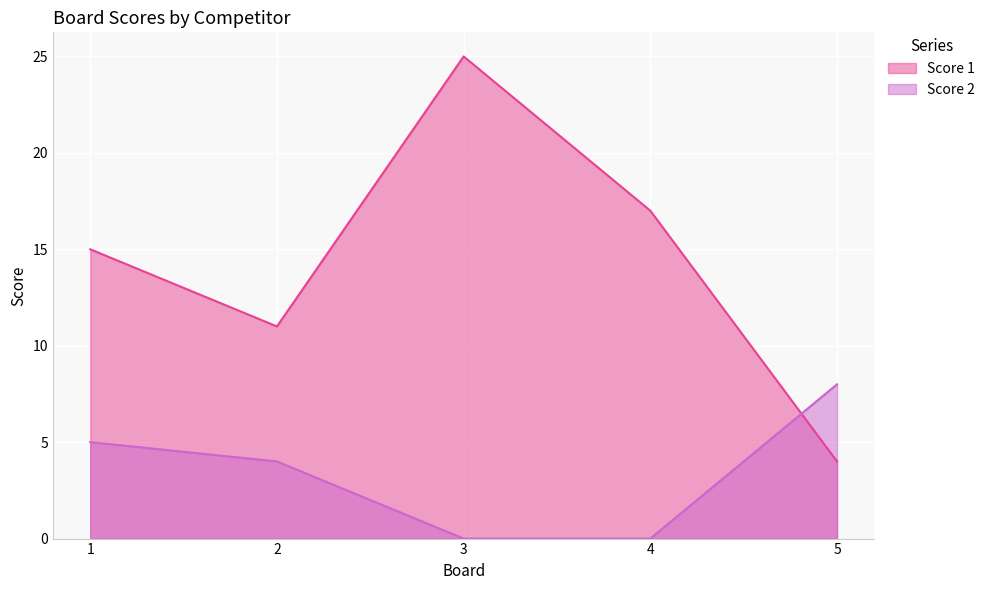

List the series in order of their peak value, lowest first.

Score 2, Score 1